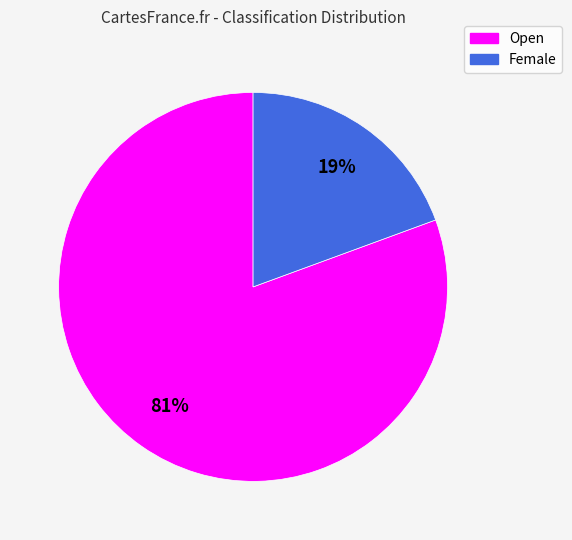

To the nearest percent, what is the average slice percentage?

50%